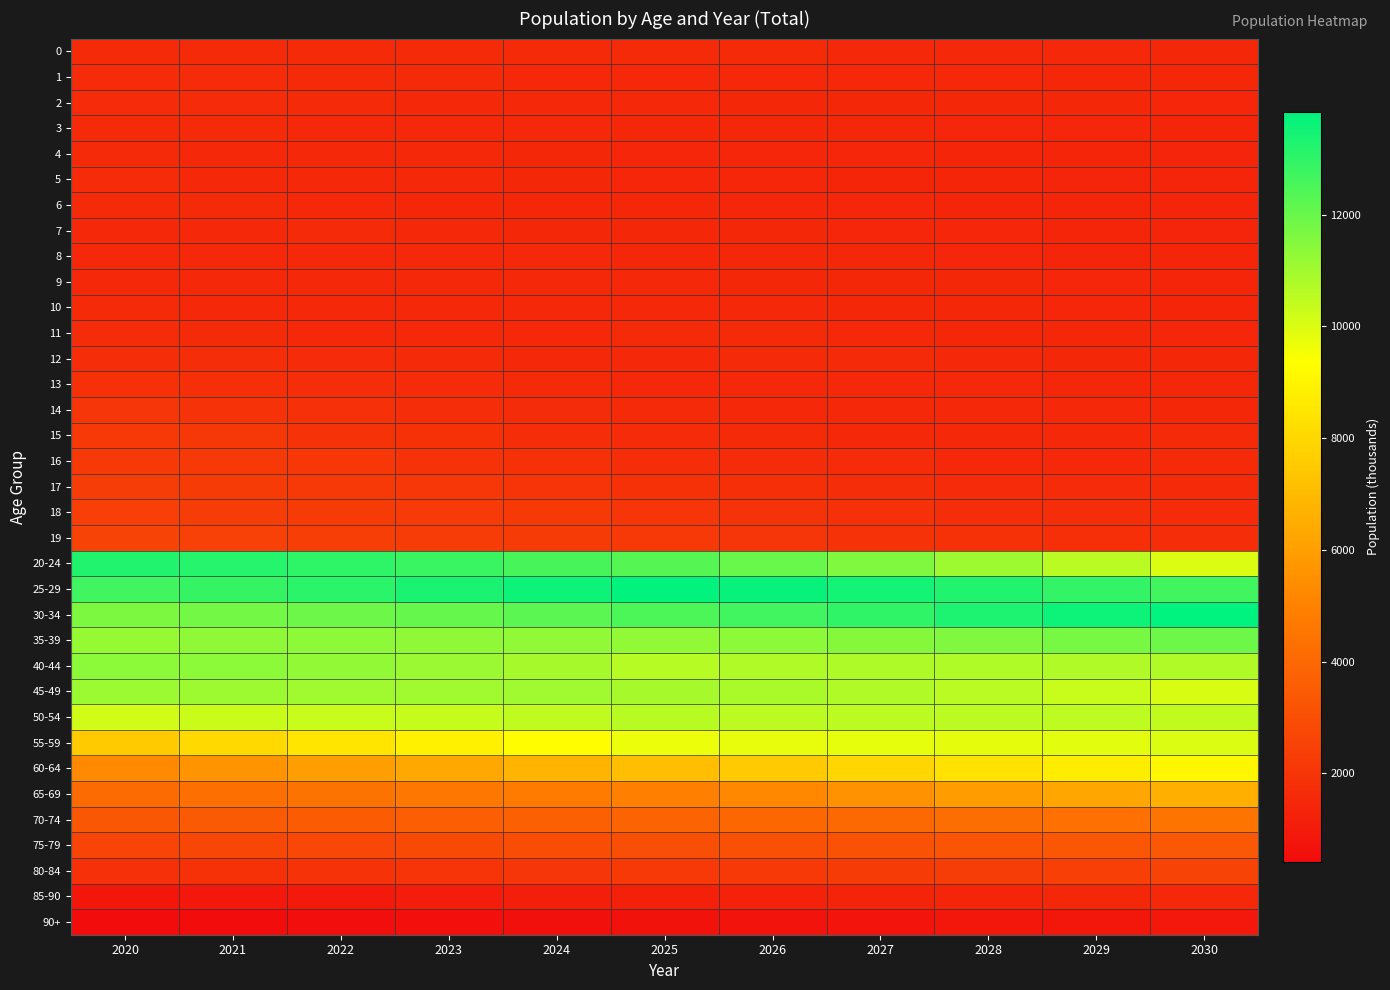

What is the total value across all series at 2024?

146319